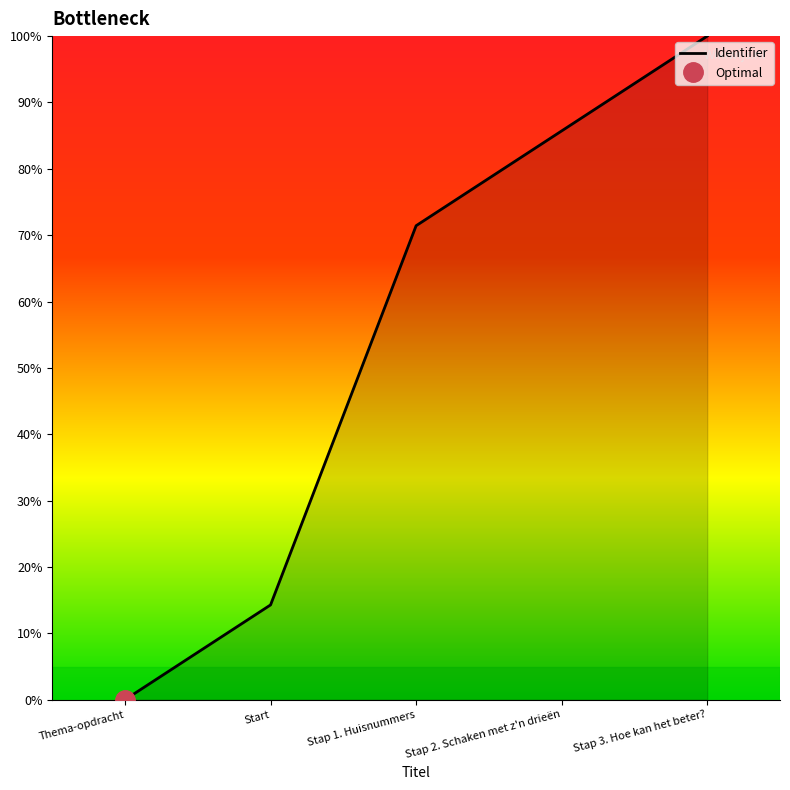

True or false: the data shows 100.0 at Stap 3. Hoe kan het beter?.

True